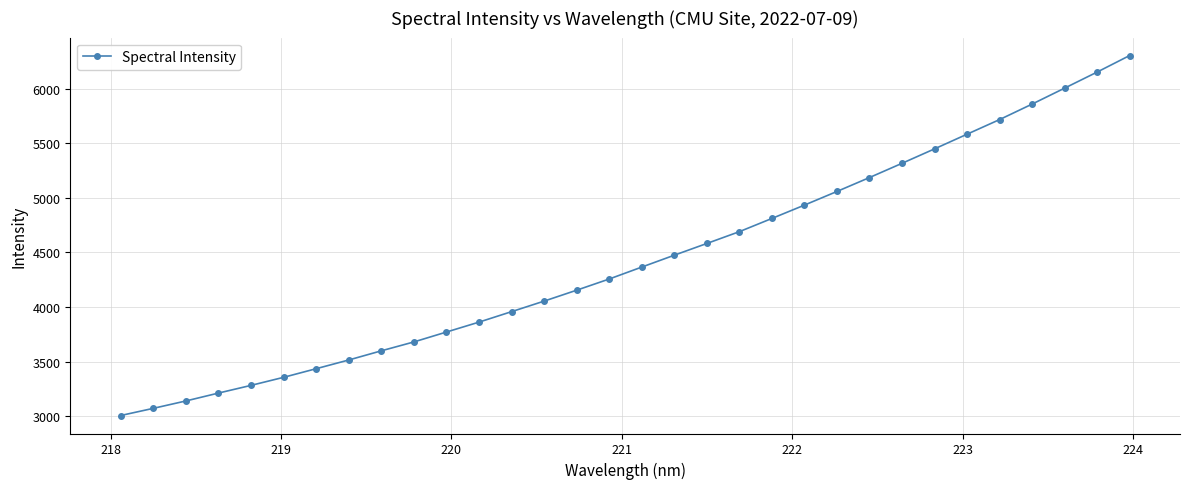

What is the difference between the second highest and minimum values?

3145.5